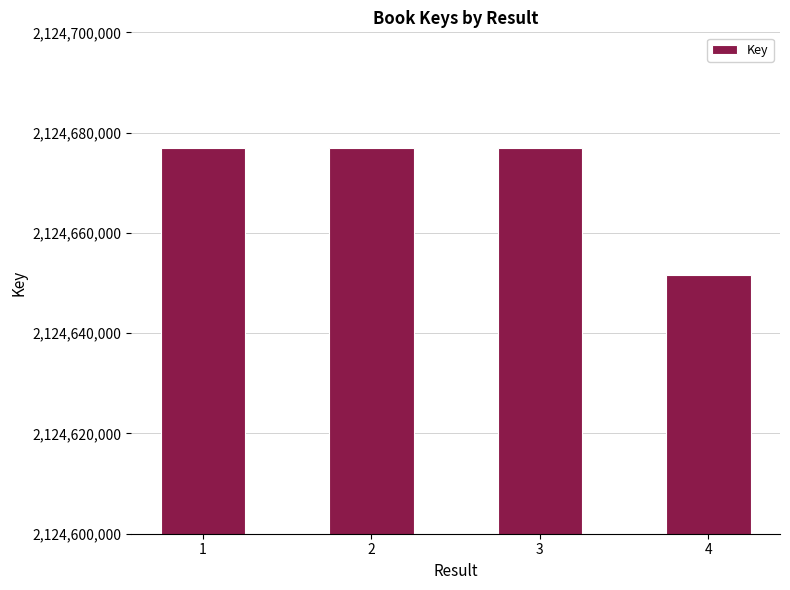

Approximately how many times larger is the value at 3 compared to 1?

1.0